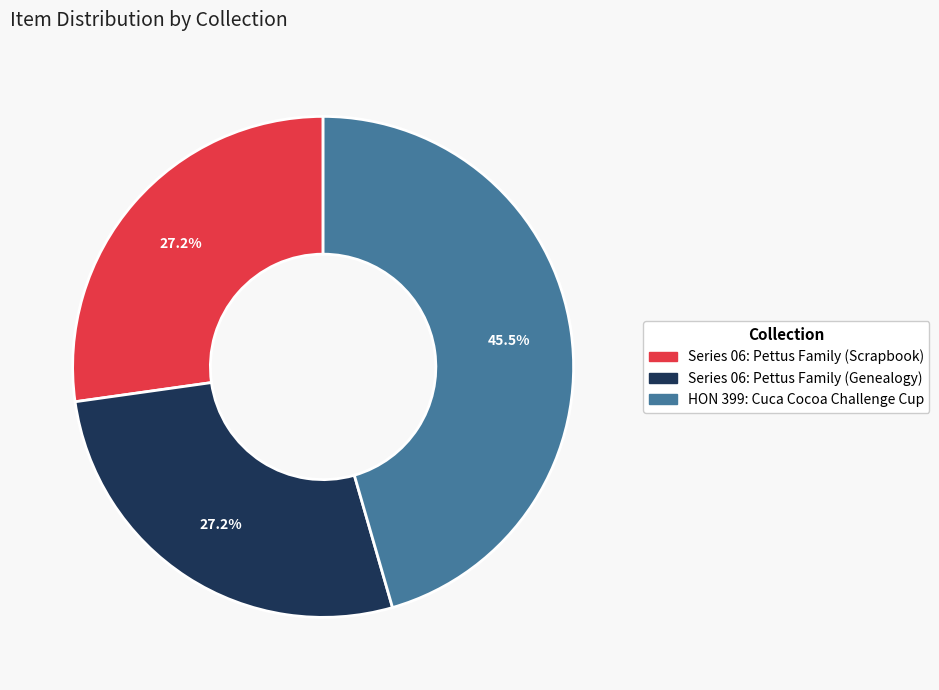

True or false: Series 06: Pettus Family (Scrapbook) accounts for 22% of the total.

False